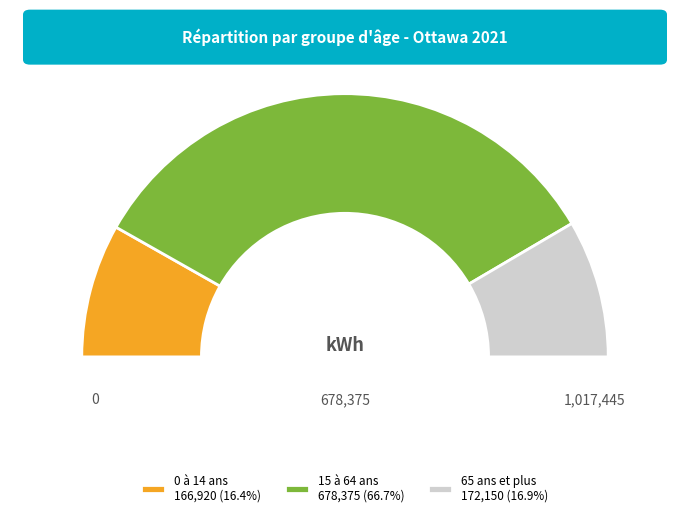

To the nearest percent, what is the difference between the largest and smallest slice percentages?

50%